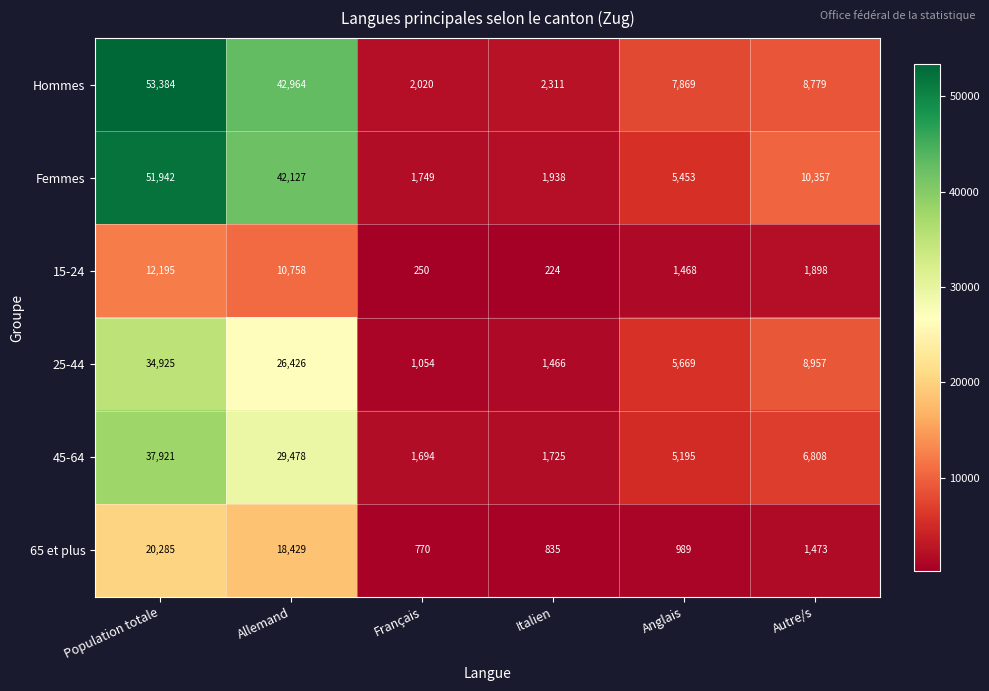

List the series in order of their peak value, lowest first.

15-24, 65 et plus, 25-44, 45-64, Femmes, Hommes